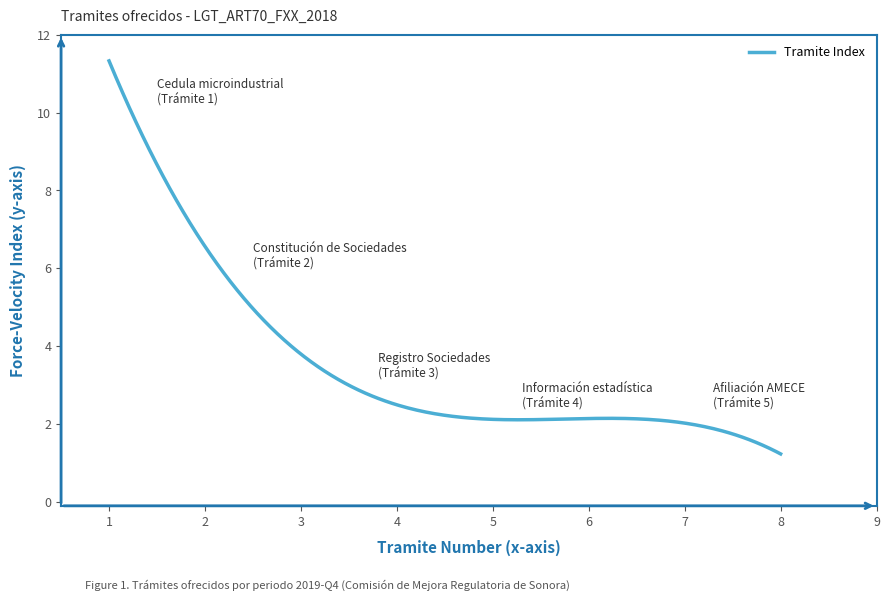

What is the difference between the maximum and minimum values?

10.1